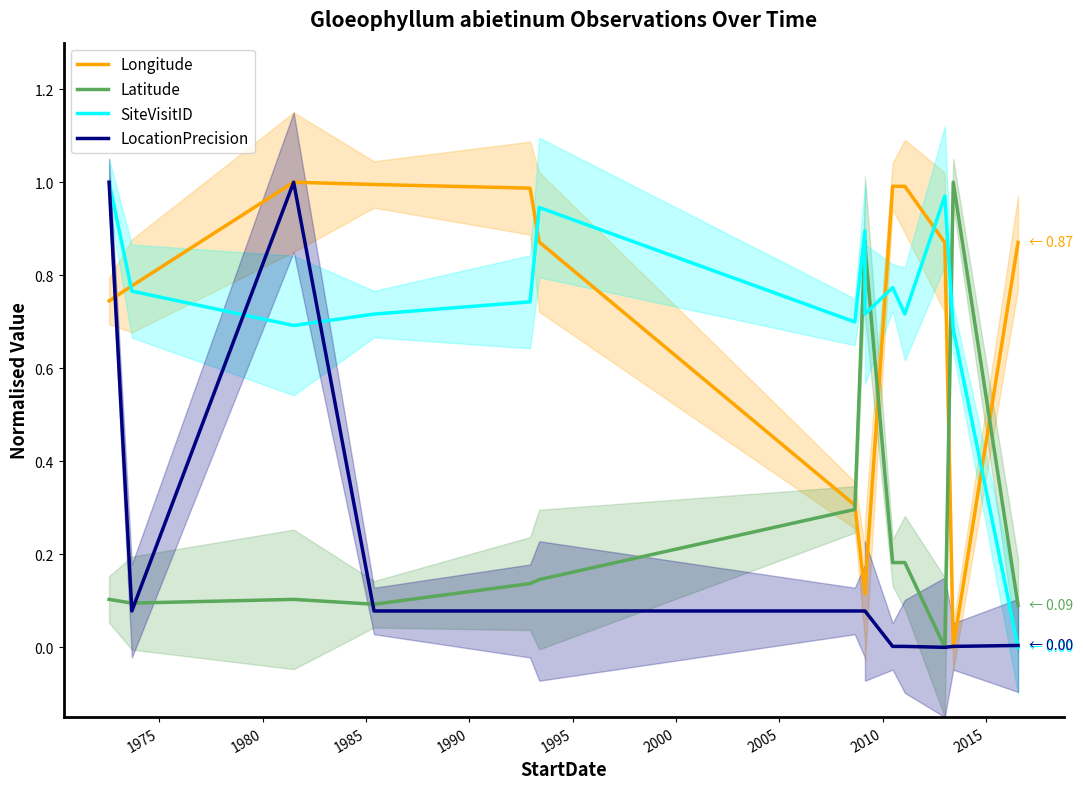

How many positive values does the SiteVisitID series have?

13